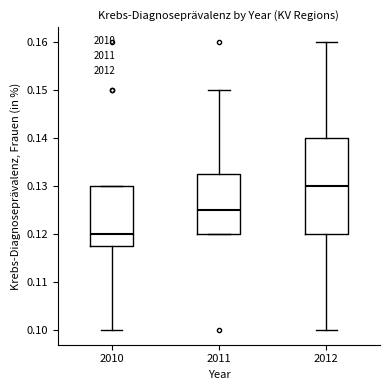

Which box is the tallest, from its lower edge to its upper edge?

2012